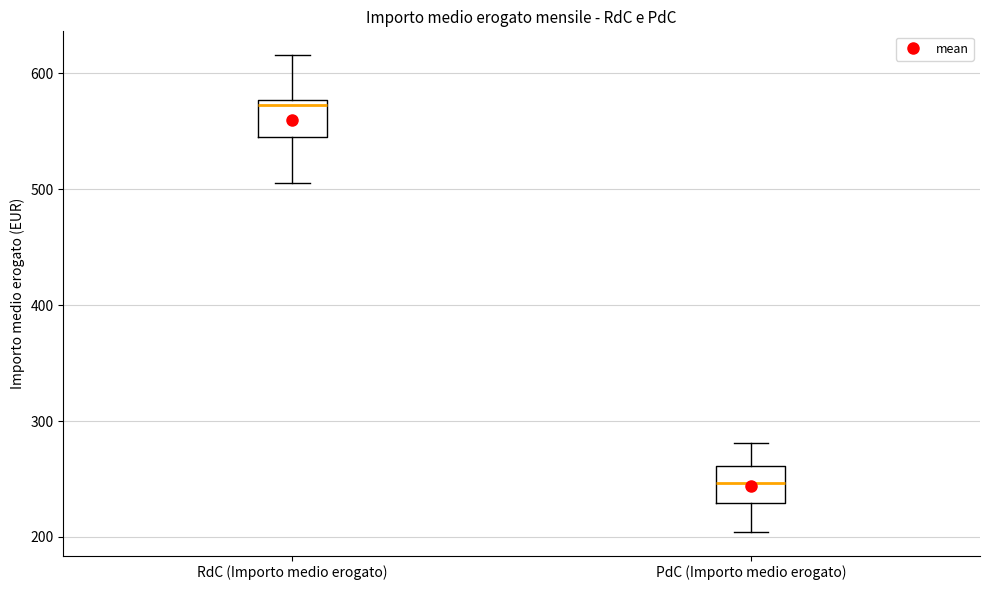

Reading left to right, read every box against the y-axis: the position of its median line, the range the box covers, and the ends of its whiskers. The values are not printed on the chart, so give them approximately, as read against the axis.

RdC (Importo medio erogato): median 570, box 540 to 580, whiskers 510 to 620
PdC (Importo medio erogato): median 250, box 230 to 260, whiskers 200 to 280